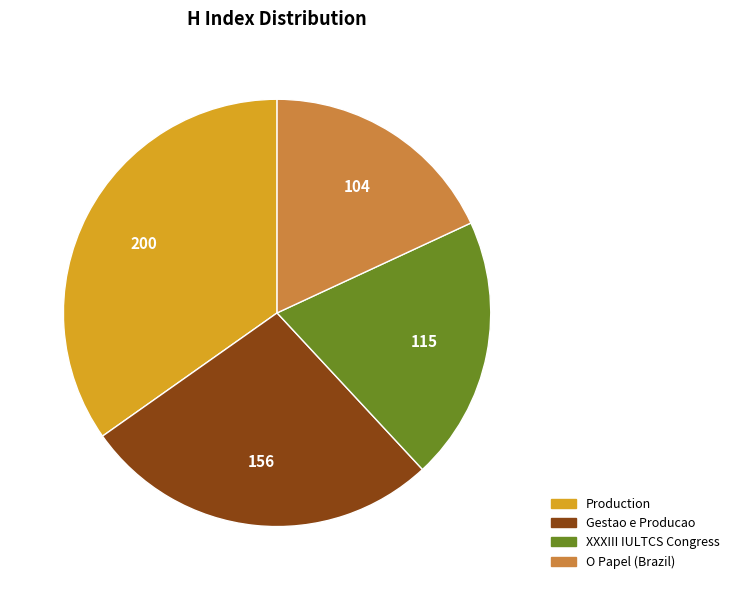

Rank the categories by value from lowest to highest.

O Papel (Brazil), XXXIII IULTCS Congress, Gestao e Producao, Production